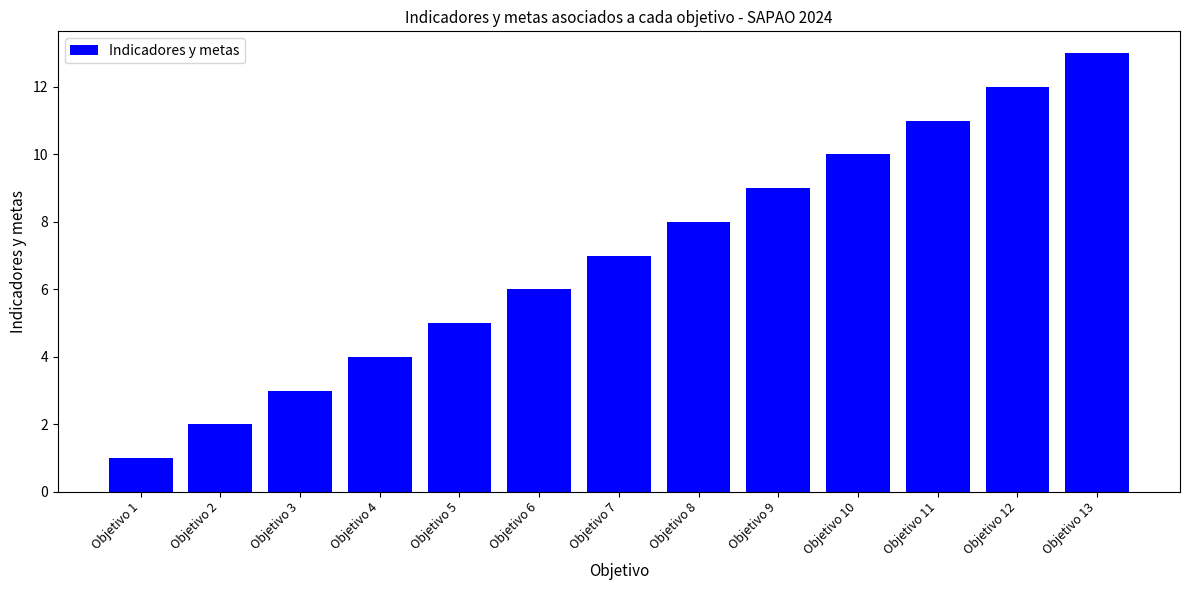

What is the change in value from Objetivo 2 to Objetivo 11?

+9